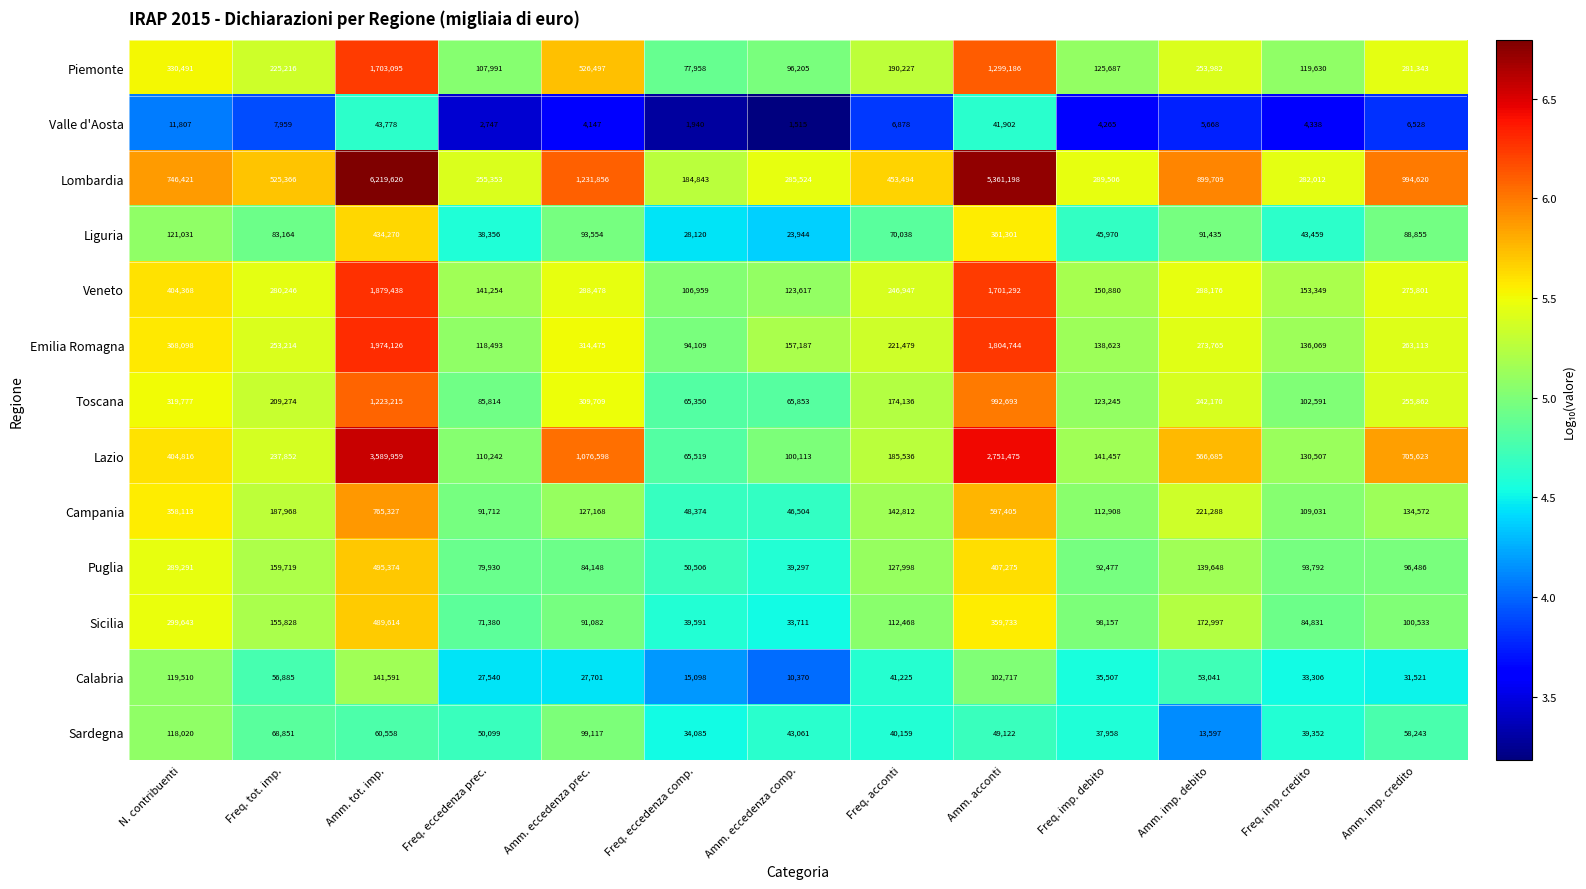

Which series has the largest total across all categories?

Lombardia